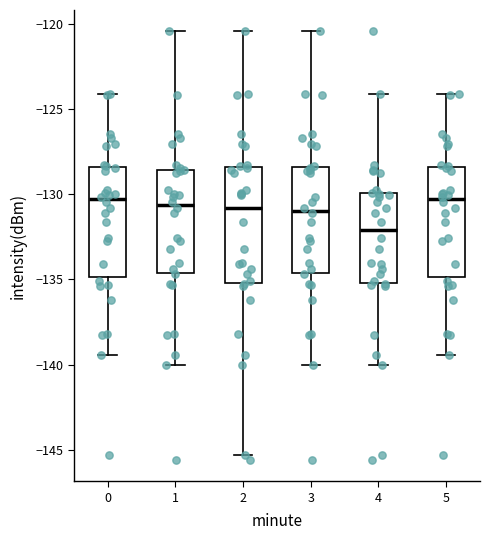

Reading left to right, transcribe this box plot: for each box, give where its median line is, the range the box spans, and where its two whiskers end, as read against the y-axis. The values are not printed on the chart, so give them approximately, as read against the axis.

0: median -130.5, box -135.0 to -128.5, whiskers -139.5 to -124.0
1: median -130.5, box -134.5 to -128.5, whiskers -140.0 to -120.5
2: median -131.0, box -135.0 to -128.5, whiskers -145.5 to -120.5
3: median -131.0, box -134.5 to -128.5, whiskers -140.0 to -120.5
4: median -132.0, box -135.0 to -130.0, whiskers -140.0 to -124.0
5: median -130.5, box -135.0 to -128.5, whiskers -139.5 to -124.0